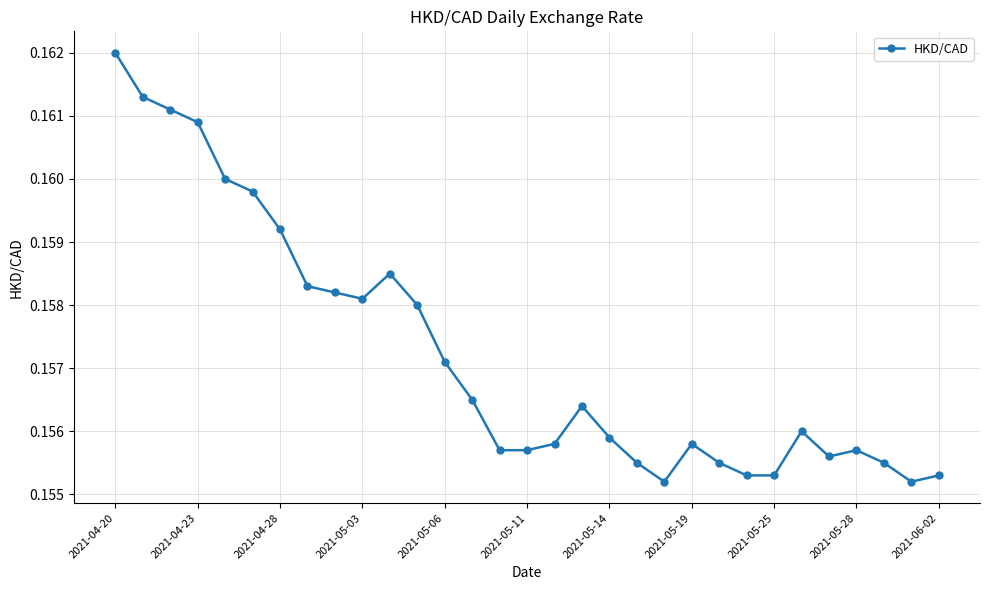

What is the sum of all values?

4.9